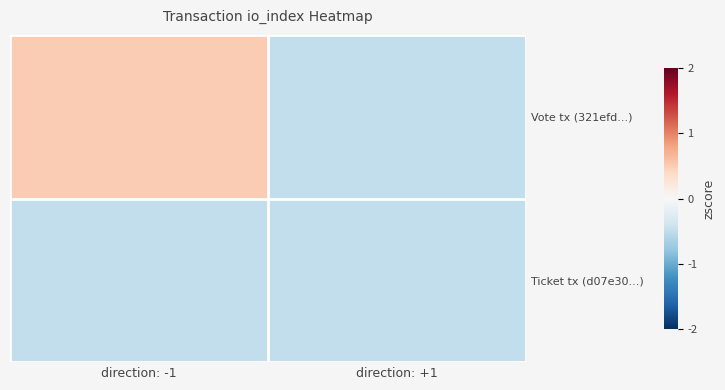

Which has a higher value, direction: +1 or direction: -1?

direction: -1